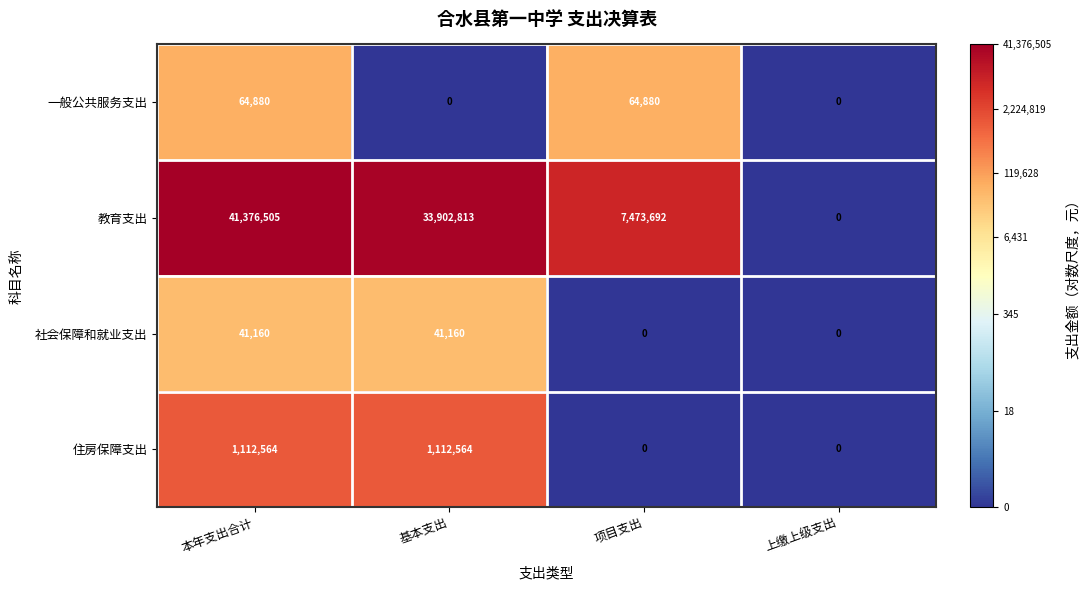

Is it true that 社会保障和就业支出 equals 41160 at 基本支出?

True